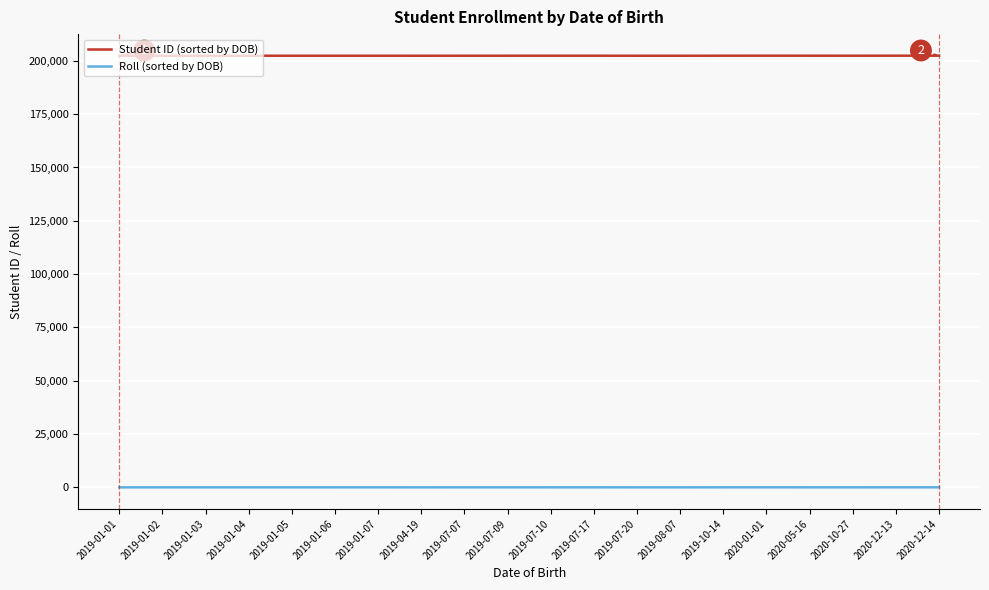

What is the minimum value for Student ID (sorted by DOB)?

202401